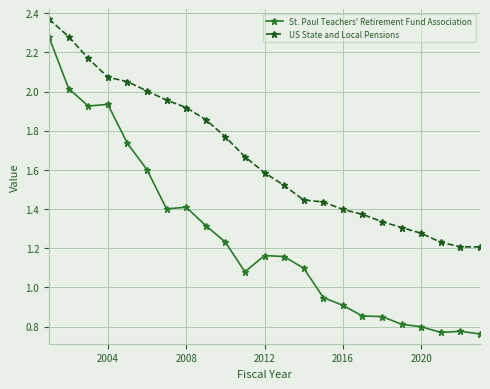

What is the sum of all US State and Local Pensions values?

38.4